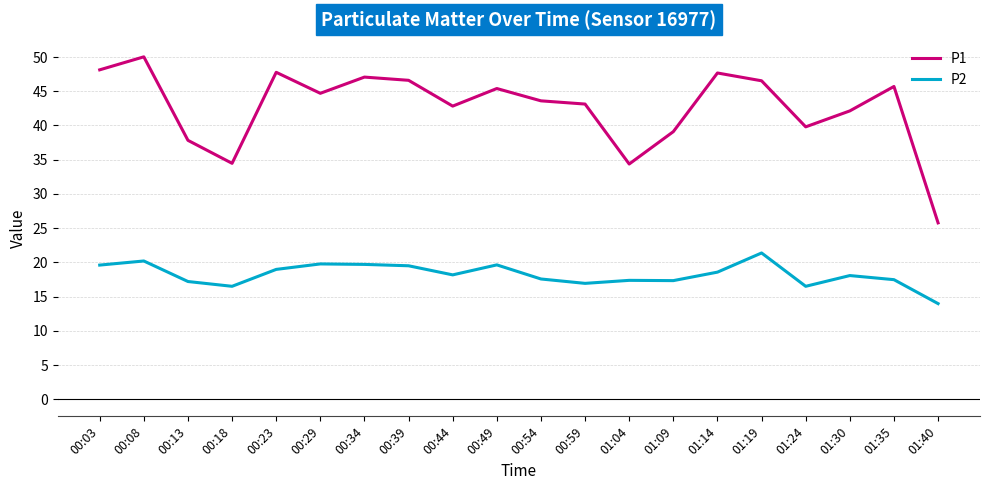

Where is the first local minimum for P1?

00:18